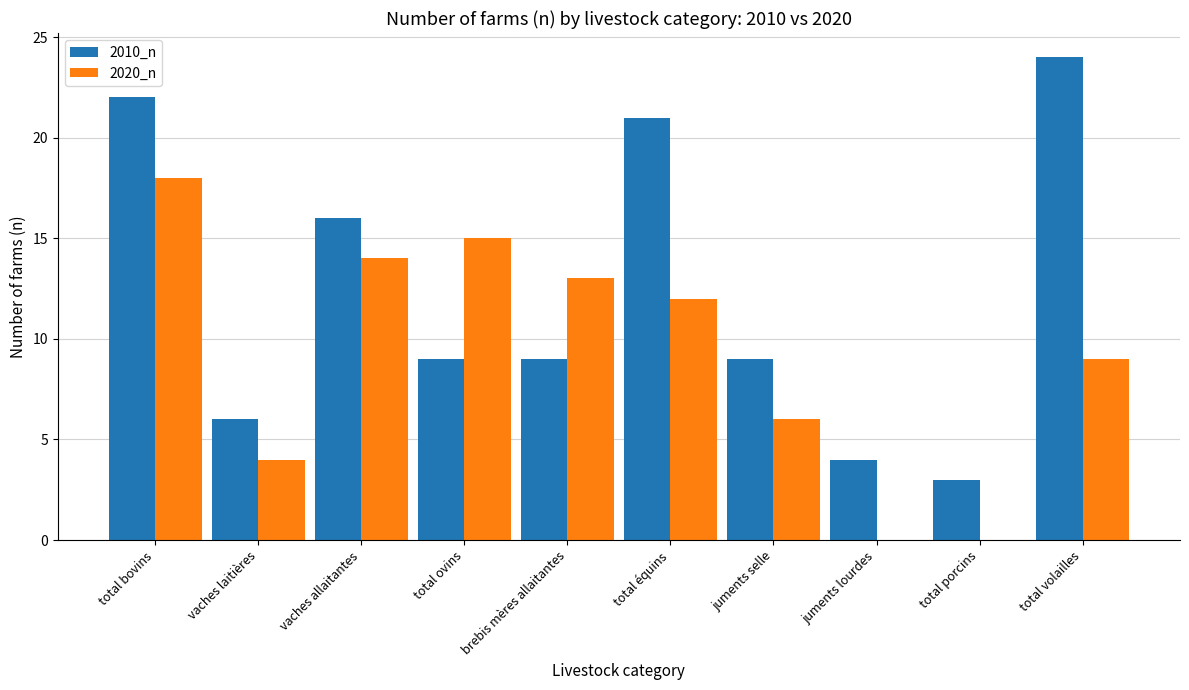

What is the approximate value of 2010_n at juments selle?

9